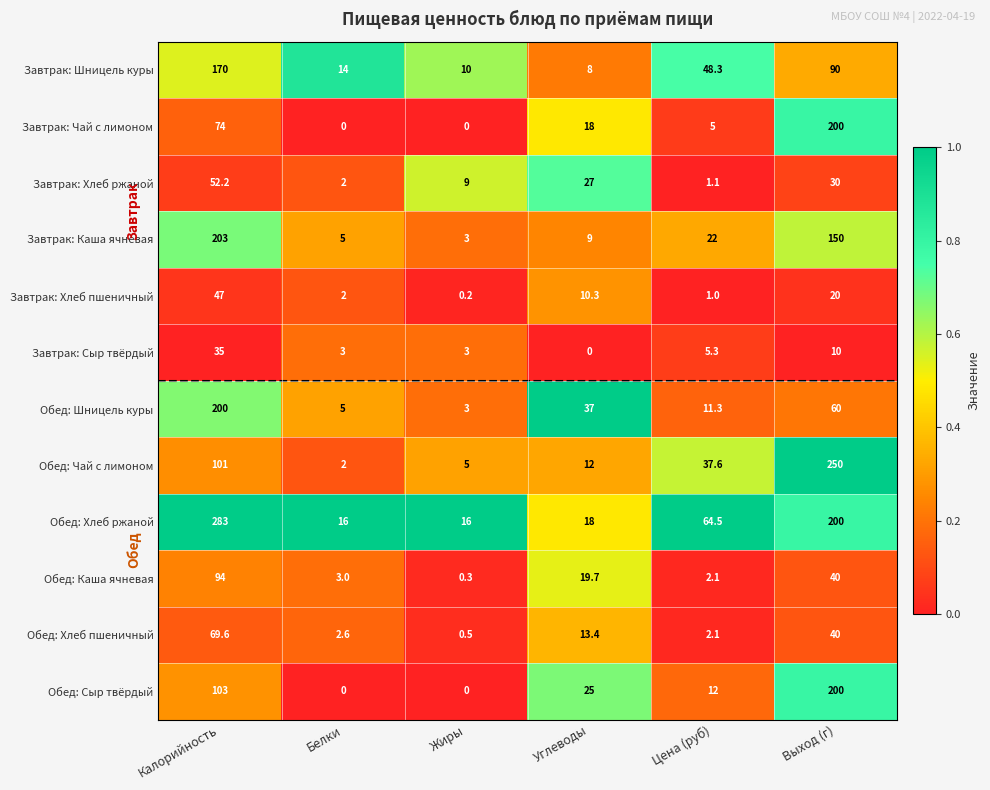

What is the highest value of the Обед: Сыр твёрдый series?

200.0